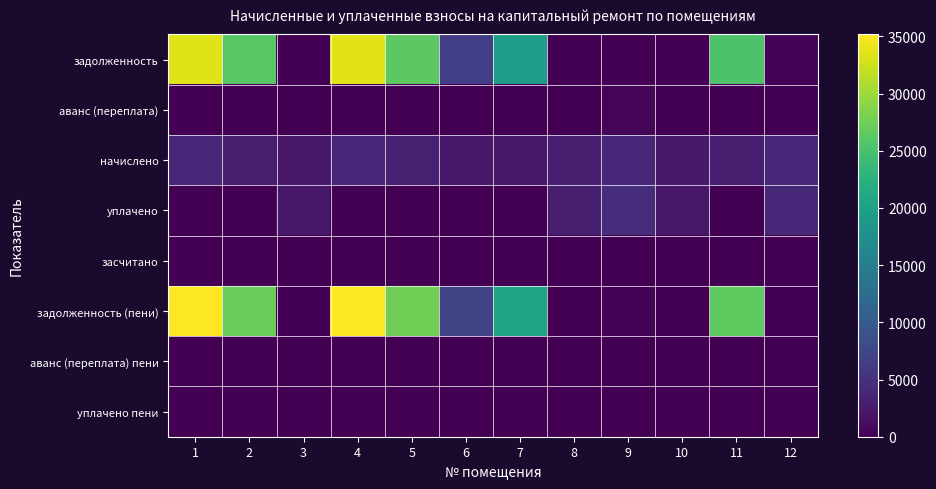

Reading right to left, transcribe all the data shown in this chart.

задолженность: 12=322.3	11=25406.4	10=0.0	9=0.0	8=0.0	7=19732.5	6=6483.9	5=26352.5	4=33589.8	3=0.0	2=25989.8	1=33476.4
аванс (переплата): 12=0.0	11=0.0	10=0.0	9=641.0	8=0.0	7=0.0	6=0.0	5=0.0	4=0.0	3=0.0	2=0.0	1=0.0
начислено: 12=3867.8	11=2935.4	10=2309.0	9=3911.5	8=2979.1	7=2279.9	6=2309.0	5=3044.8	4=3882.4	3=2279.9	2=3008.3	1=3867.8
уплачено: 12=3867.8	11=0.0	10=2309.0	9=4563.4	8=2979.1	7=0.0	6=0.0	5=0.0	4=0.0	3=2279.9	2=0.0	1=0.0
засчитано: 12=0.0	11=0.0	10=0.0	9=0.0	8=0.0	7=0.0	6=0.0	5=0.0	4=0.0	3=0.0	2=0.0	1=0.0
задолженность (пени): 12=0.0	11=26609.3	10=0.0	9=336.8	8=0.0	7=20666.7	6=7198.7	5=27600.2	4=35180.7	3=0.0	2=27222.6	1=35061.4
аванс (переплата) пени: 12=0.0	11=0.0	10=0.0	9=0.0	8=0.0	7=0.0	6=0.0	5=0.0	4=0.0	3=0.0	2=0.0	1=0.0
уплачено пени: 12=0.0	11=0.0	10=21.1	9=69.9	8=27.2	7=0.0	6=0.0	5=0.0	4=0.0	3=20.9	2=0.0	1=0.0